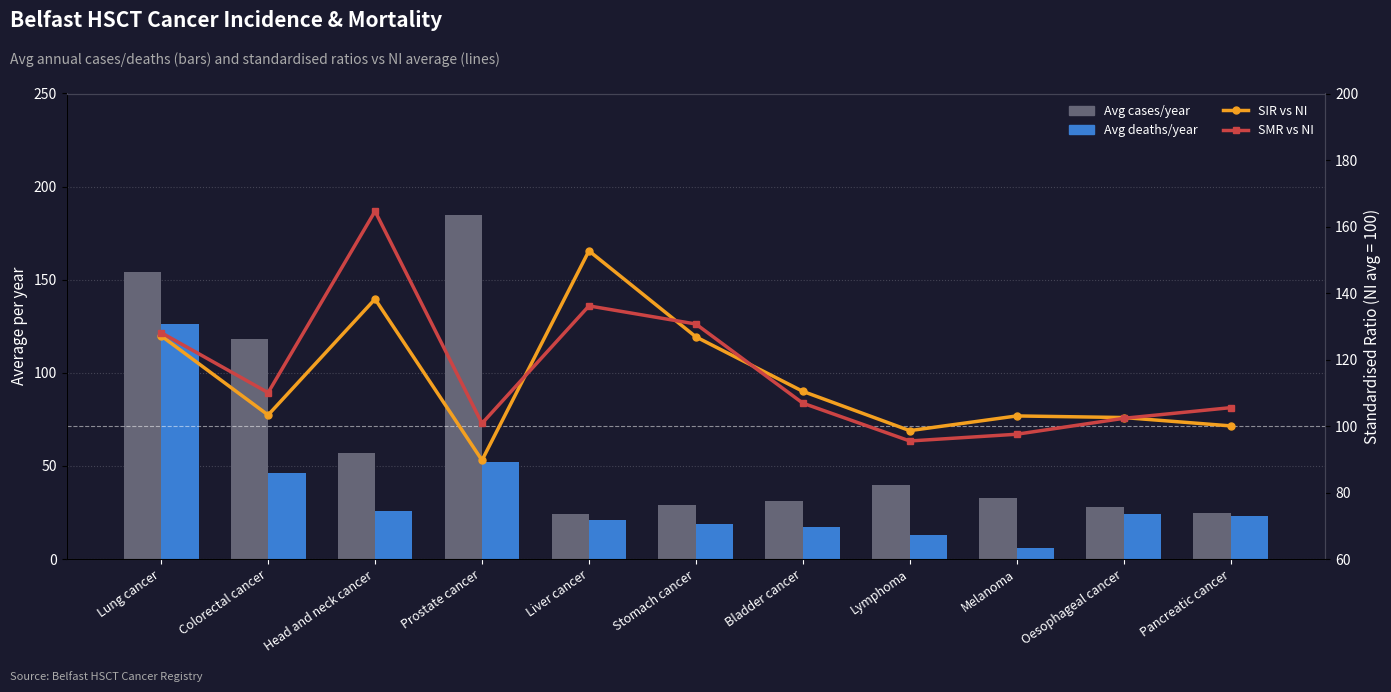

Where does the Avg deaths/year series first go above 23?

Lung cancer